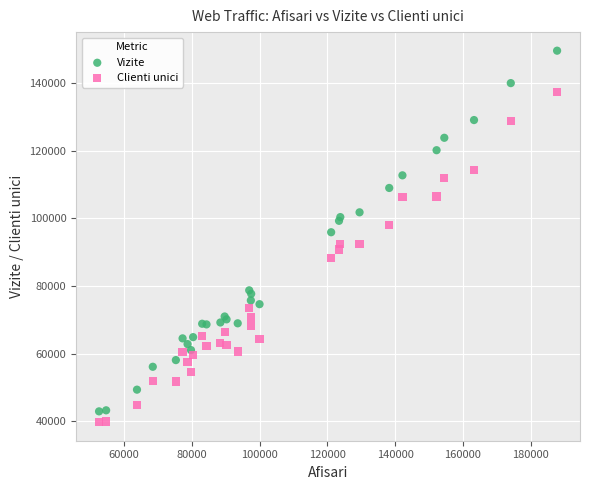

Which series contains the highest Y value?

Vizite